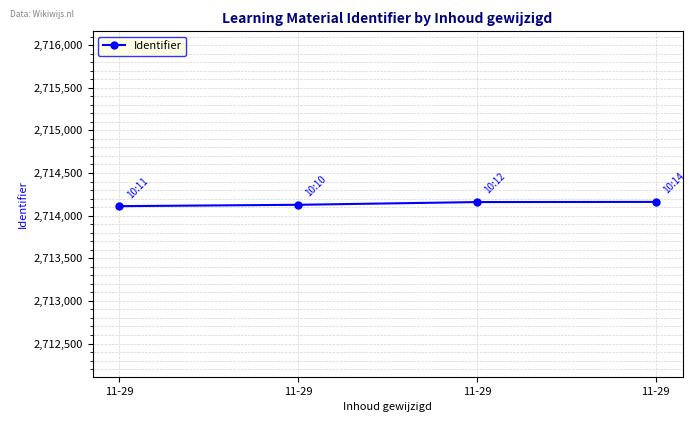

How many distinct data groups are displayed?

1